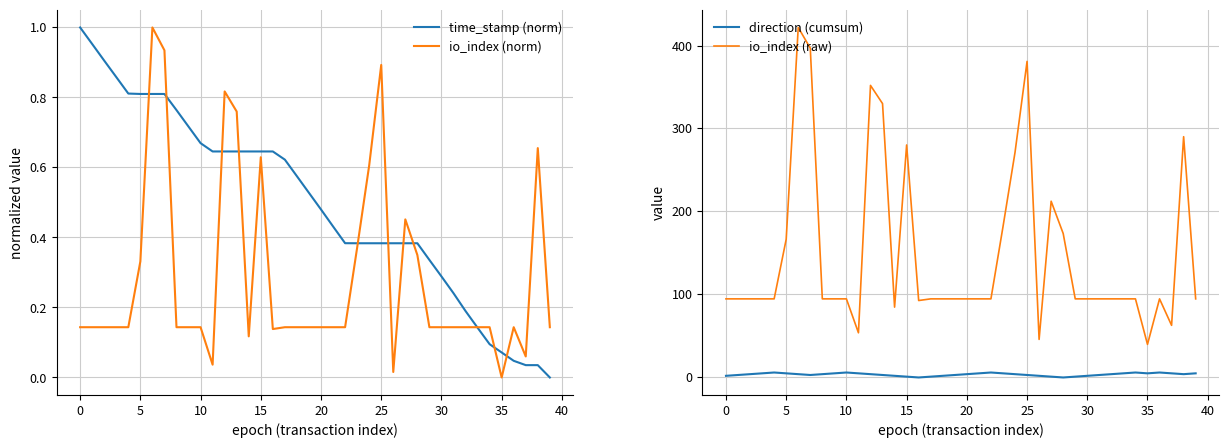

The io_index (raw) series shows 39 at 35. True or false?

True